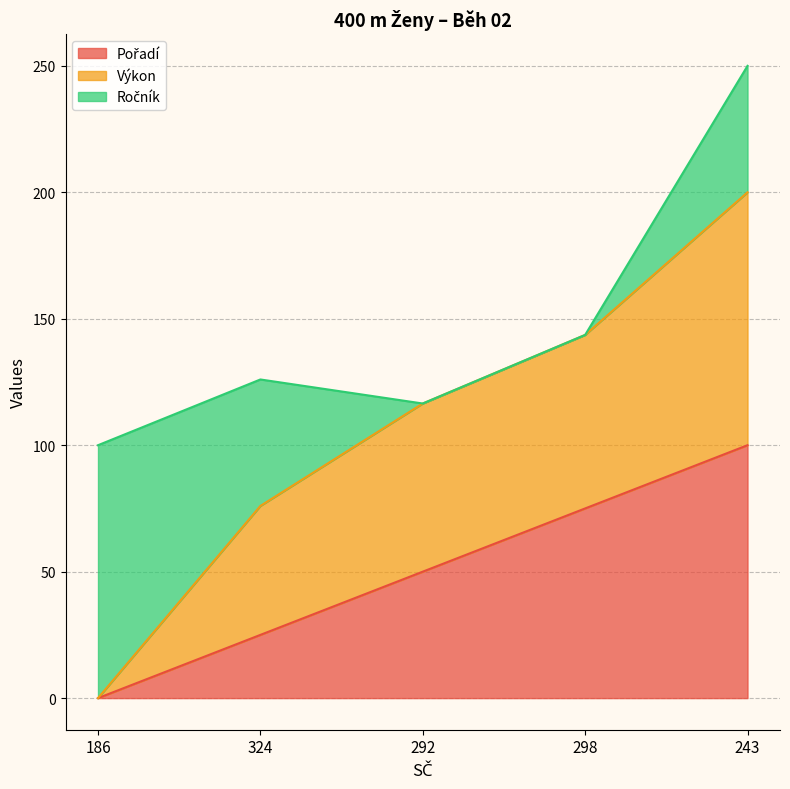

Is the value of Pořadí at 186 greater than the value of Výkon at 292?

No